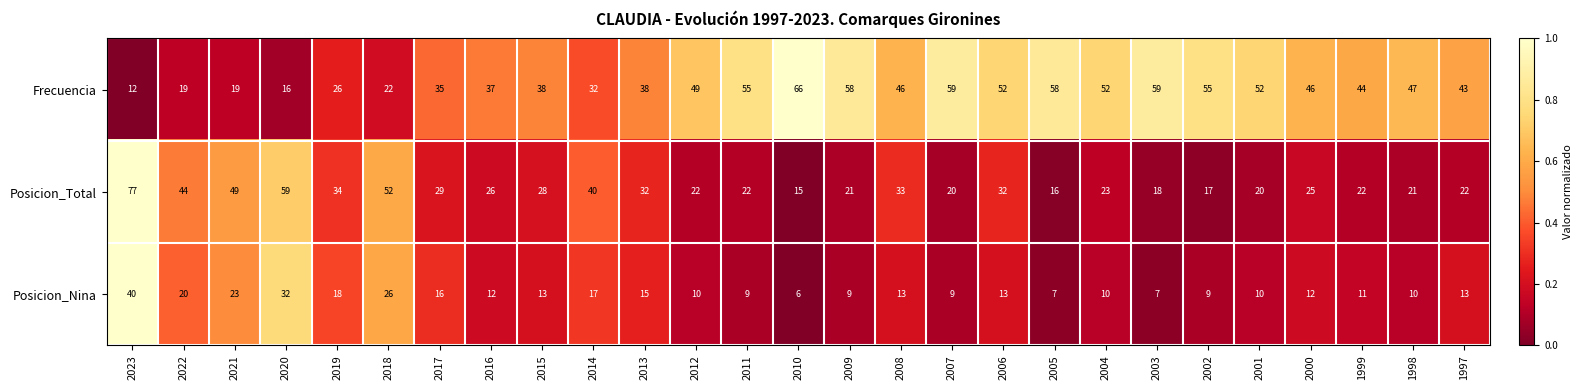

What is the total value across all series at 2023?

129